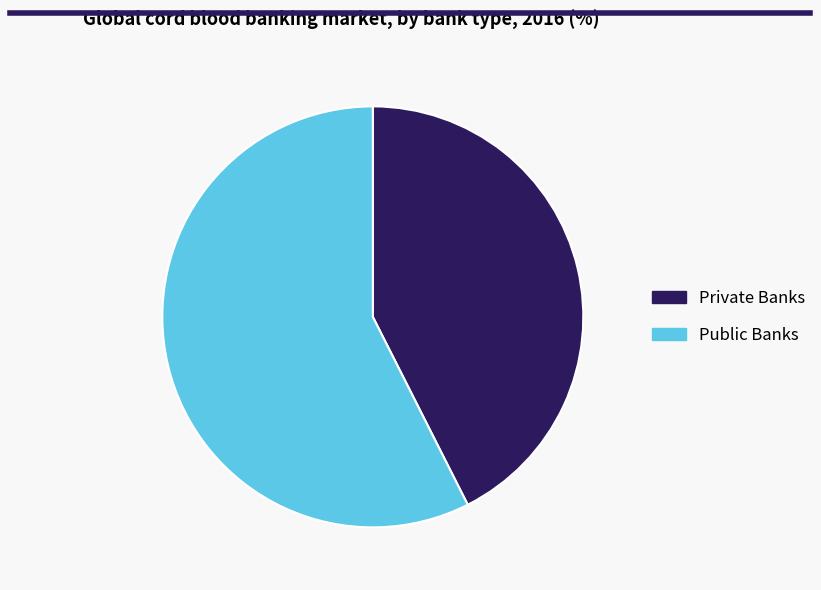

Rank the categories by value from lowest to highest.

Private Banks, Public Banks